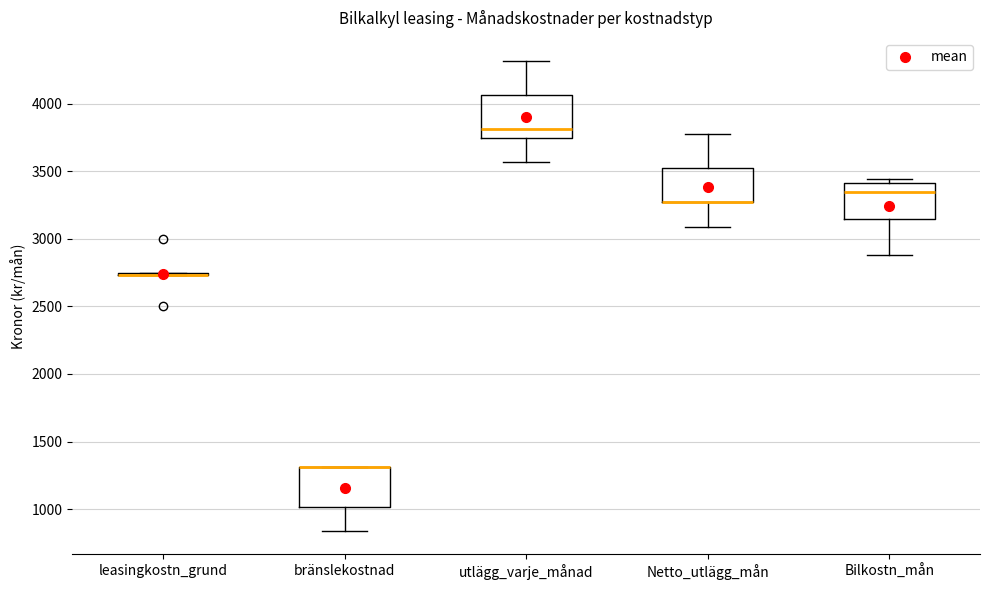

Reading left to right, transcribe this box plot: for each box, give where its median line is, the range the box spans, and where its two whiskers end, as read against the y-axis. The values are not printed on the chart, so give them approximately, as read against the axis.

leasingkostn_grund: box collapsed to a line at 2750, whiskers 2750 to 2750
bränslekostnad: median 1300 (drawn on the box's upper edge), box 1000 to 1300, whiskers 850 to 1300
utlägg_varje_månad: median 3800, box 3750 to 4050, whiskers 3550 to 4300
Netto_utlägg_mån: median 3250 (drawn on the box's lower edge), box 3250 to 3500, whiskers 3100 to 3750
Bilkostn_mån: median 3350, box 3150 to 3400, whiskers 2900 to 3450